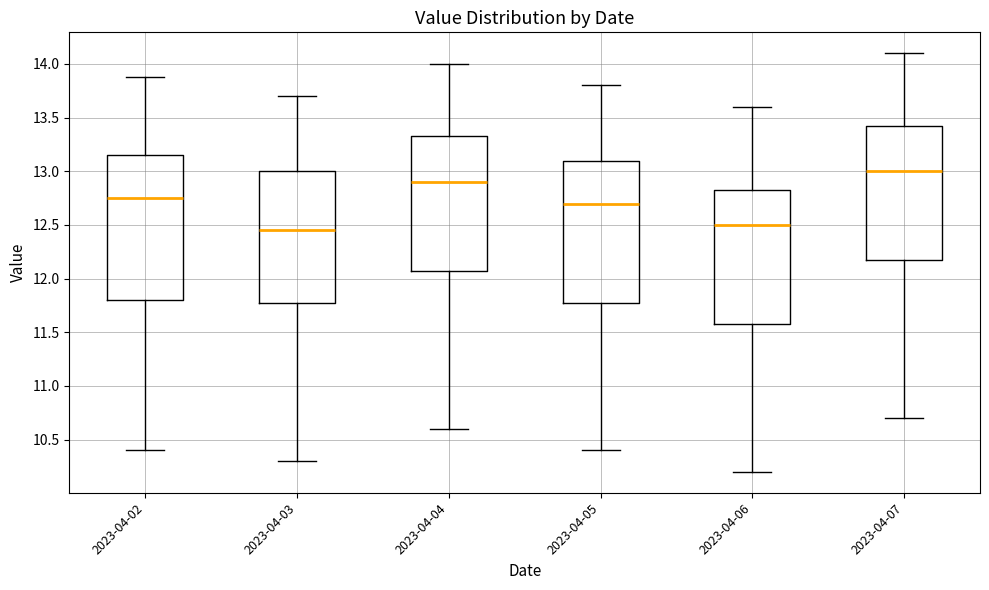

Reading left to right, read every box against the y-axis: the position of its median line, the range the box covers, and the ends of its whiskers. The values are not printed on the chart, so give them approximately, as read against the axis.

2023-04-02: median 12.75, box 11.80 to 13.15, whiskers 10.40 to 13.90
2023-04-03: median 12.45, box 11.80 to 13.00, whiskers 10.30 to 13.70
2023-04-04: median 12.90, box 12.10 to 13.35, whiskers 10.60 to 14.00
2023-04-05: median 12.70, box 11.80 to 13.10, whiskers 10.40 to 13.80
2023-04-06: median 12.50, box 11.60 to 12.85, whiskers 10.20 to 13.60
2023-04-07: median 13.00, box 12.20 to 13.45, whiskers 10.70 to 14.10